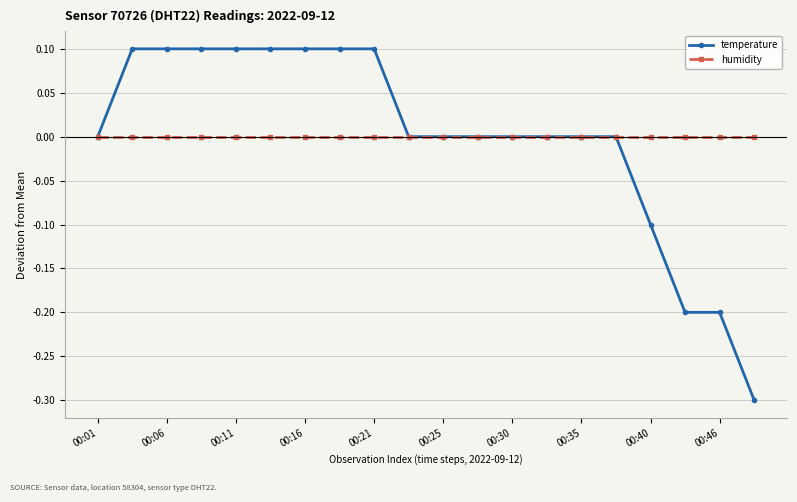

Which series has the widest spread of values?

temperature